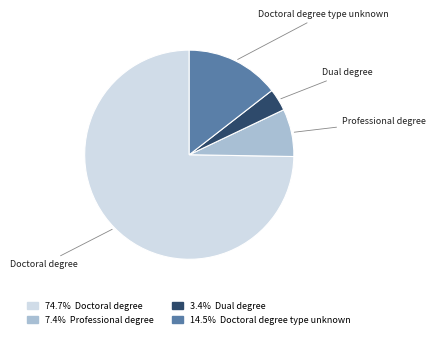

Which category has the smallest portion of the pie?

Dual degree